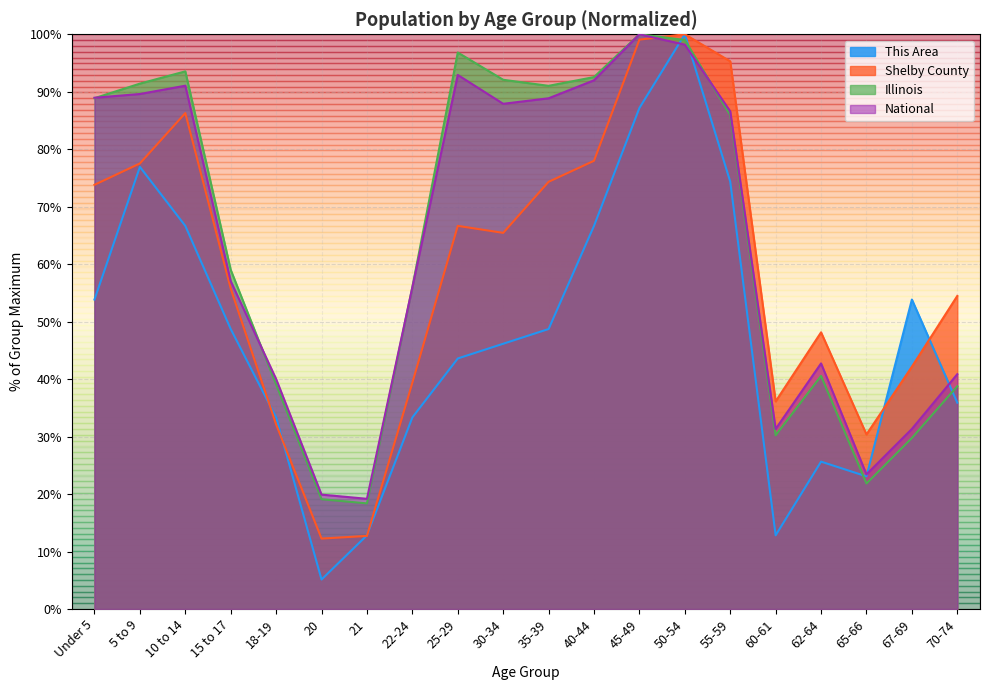

Rank the series at 62-64 from highest to lowest value.

Shelby County, National, Illinois, This Area